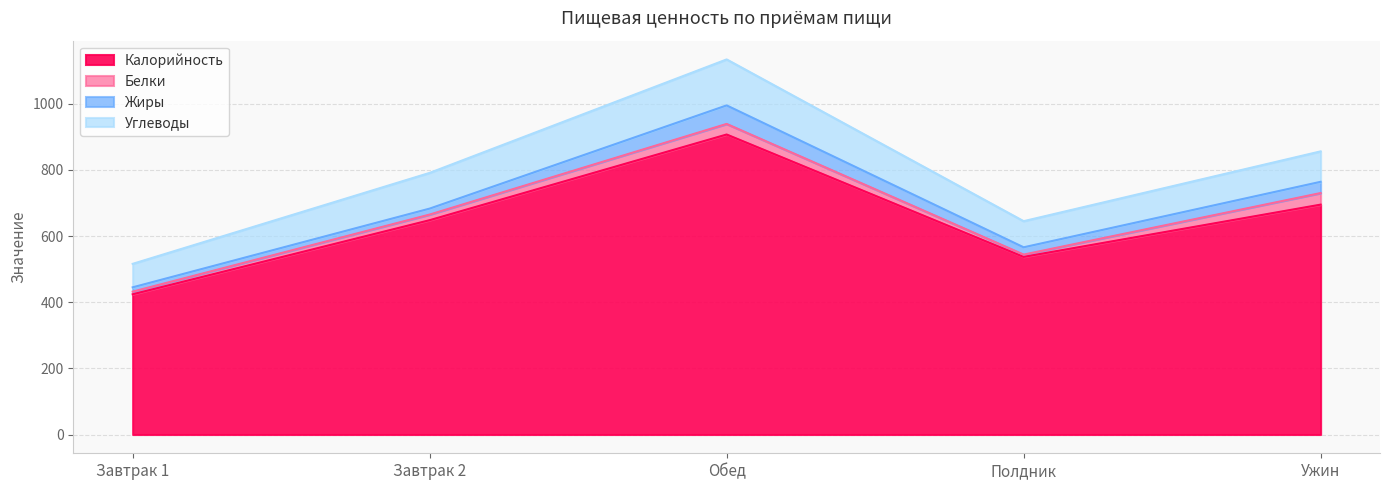

What is the minimum value for Жиры?

13